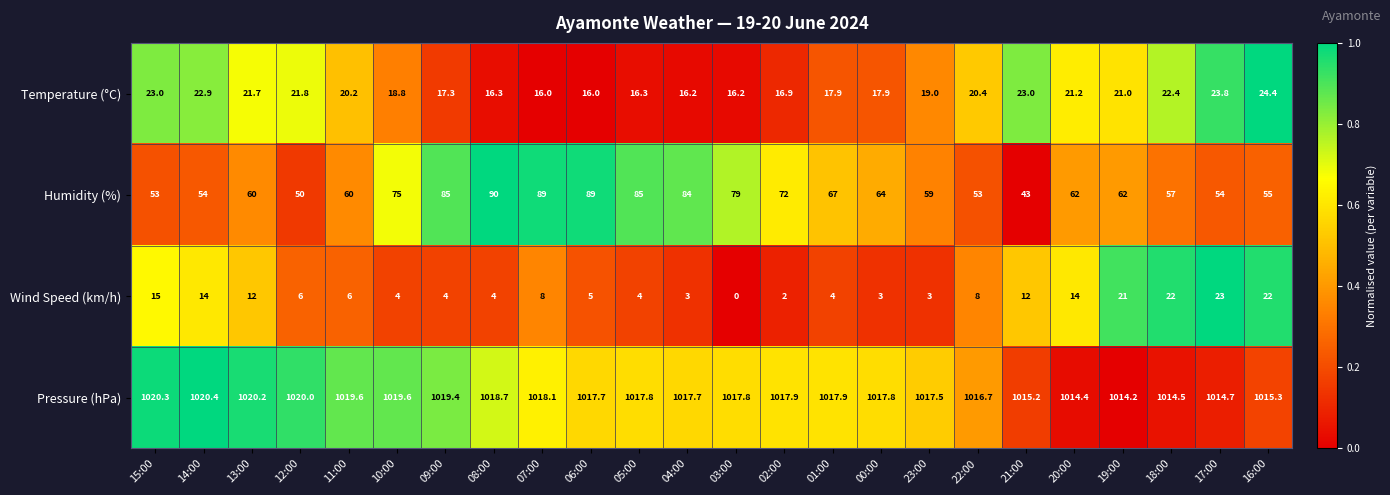

Which series has the largest total across all categories?

Pressure (hPa)